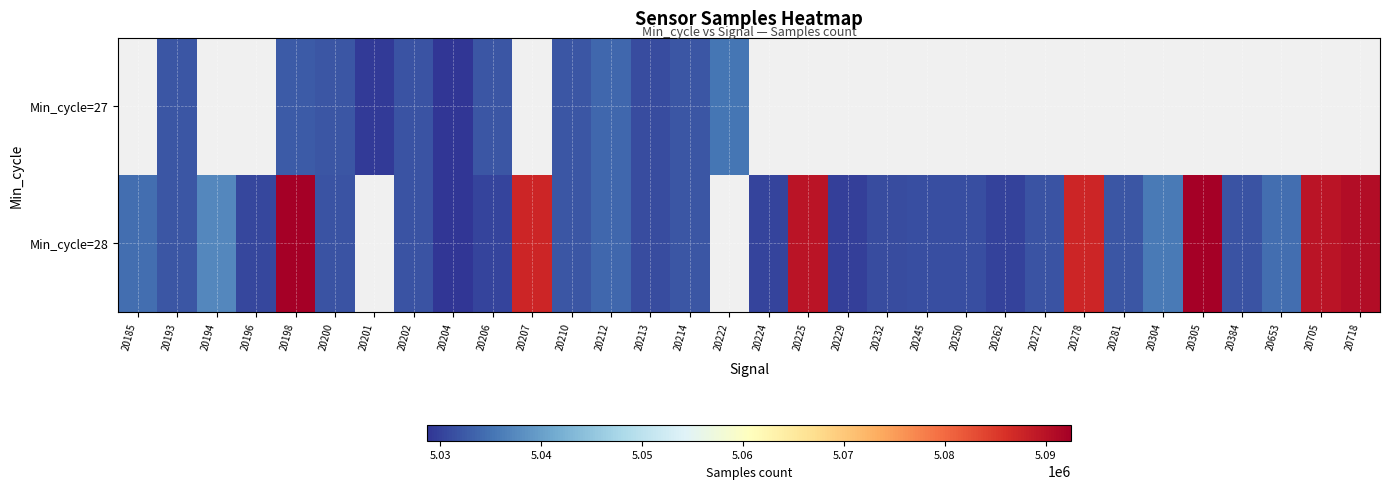

Is the value of Min_cycle=27 at 20194 greater than the value of Min_cycle=28 at 20272?

No